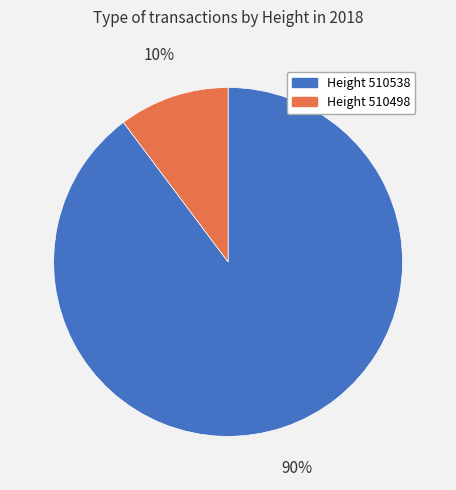

Is there any slice that represents more than half of the pie?

Yes